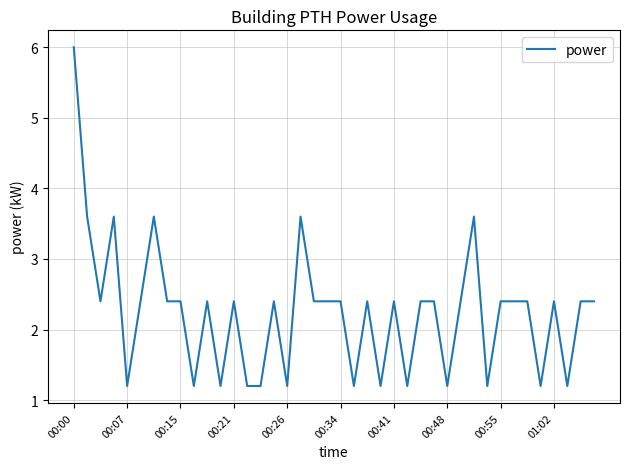

What is the smallest value displayed?

1.2